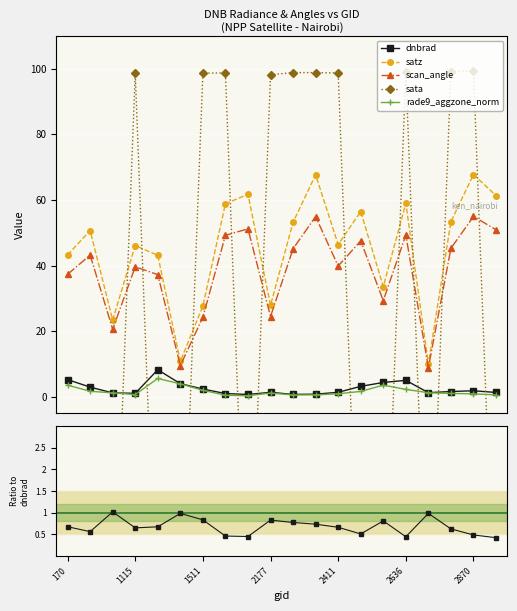

What is the maximum value for scan_angle?

55.0